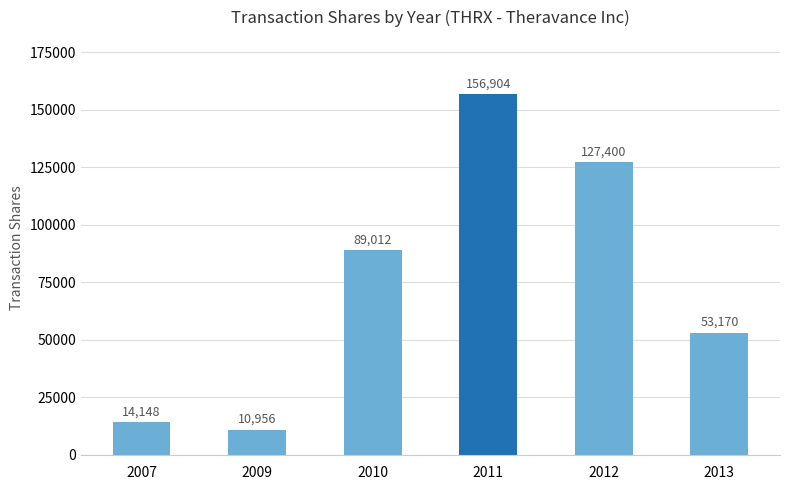

How many bars are there in total?

6